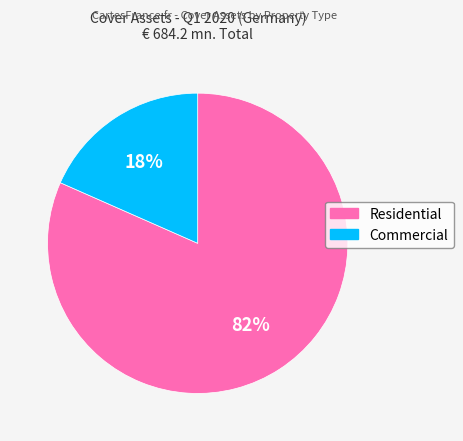

Is Commercial the majority of the pie?

No